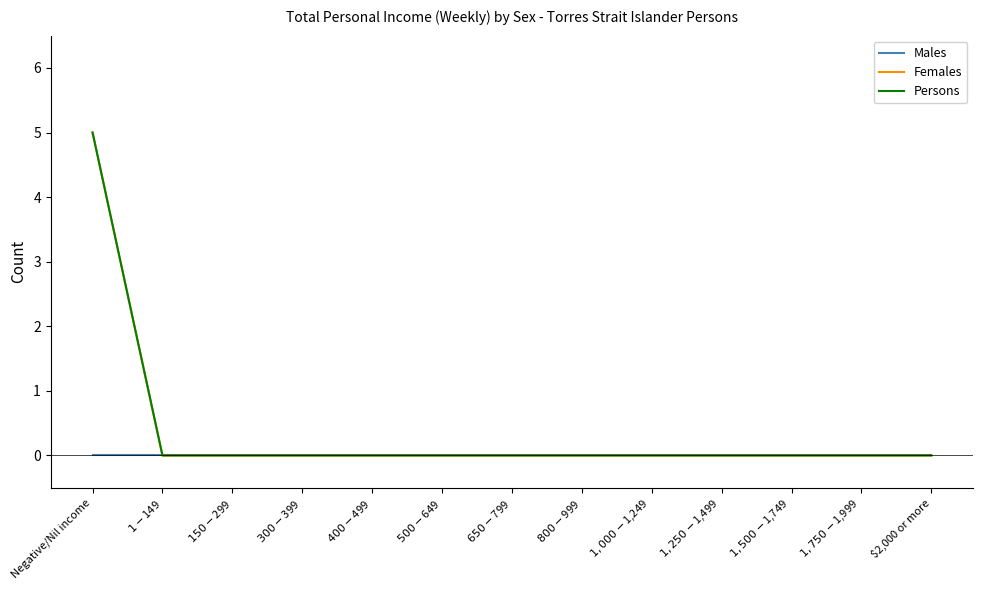

What is the difference between the maximum and minimum values in the Females series?

5